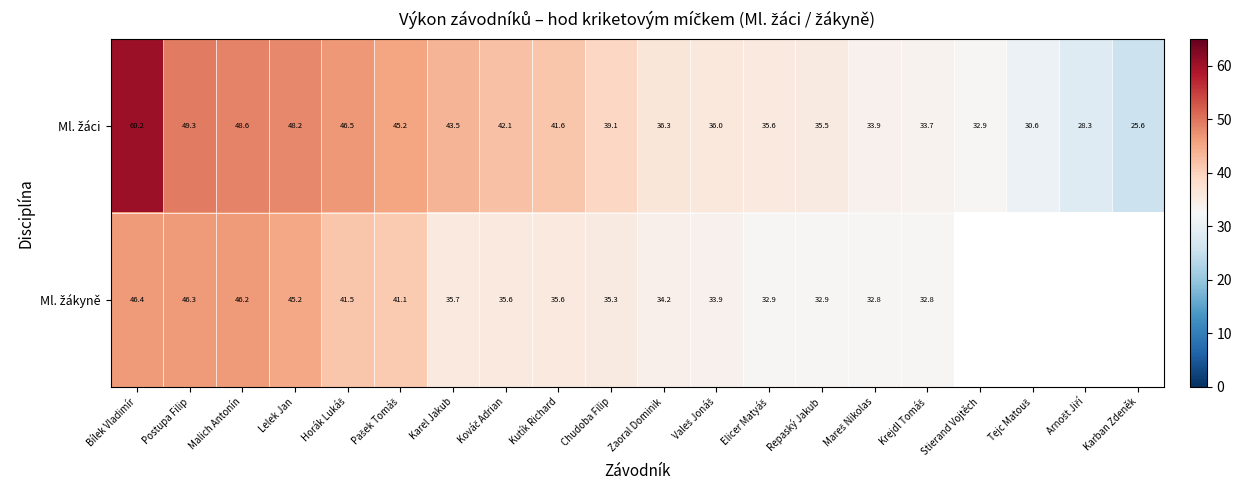

The Ml. žáci series shows 35.6 at Elicer Matyáš. True or false?

True